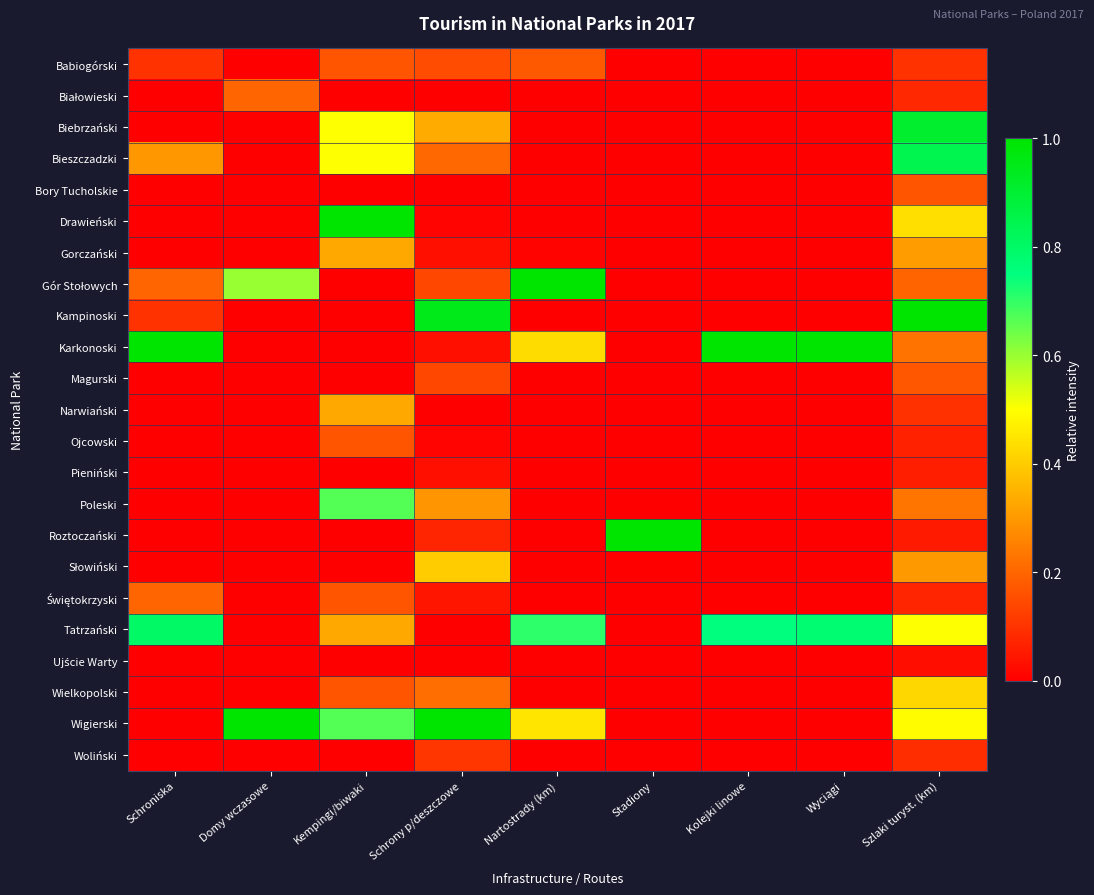

Rank the series by their maximum value, from highest to lowest.

Drawieński, Gór Stołowych, Kampinoski, Karkonoski, Roztoczański, Wigierski, Biebrzański, Bieszczadzki, Tatrzański, Poleski, Wielkopolski, Słowiński, Gorczański, Narwiański, Białowieski, Świętokrzyski, Babiogórski, Magurski, Bory Tucholskie, Ojcowski, Woliński, Pieniński, Ujście Warty